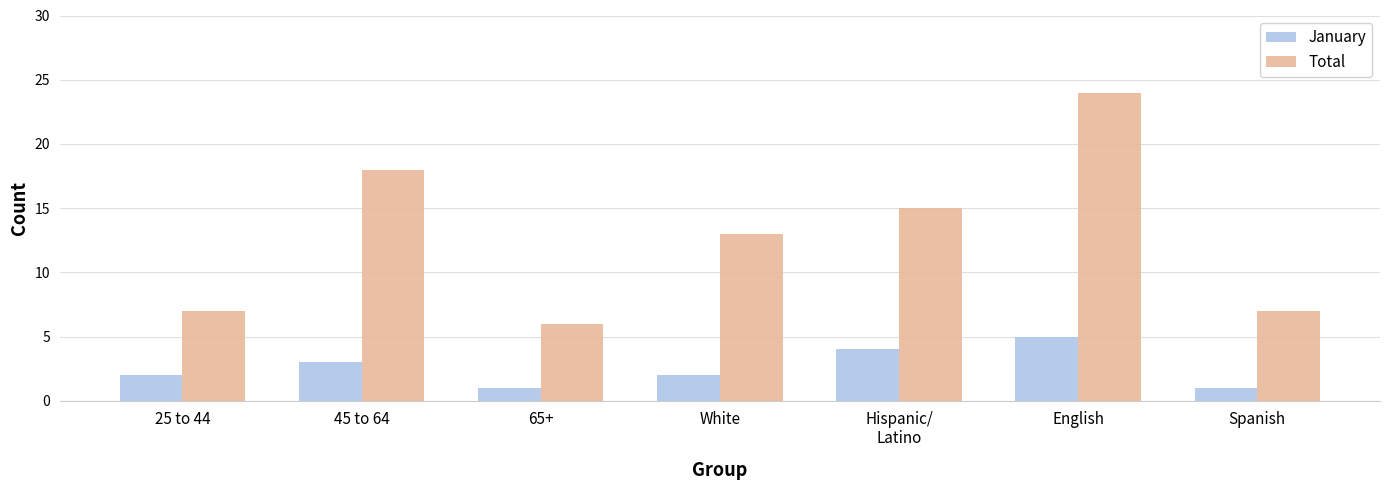

At which label does Total reach its peak?

English